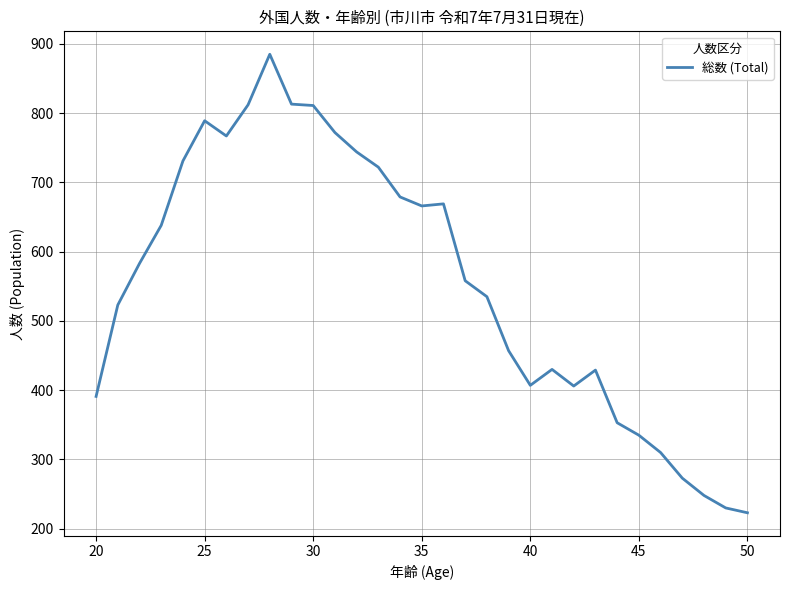

What is the smallest value displayed?

223